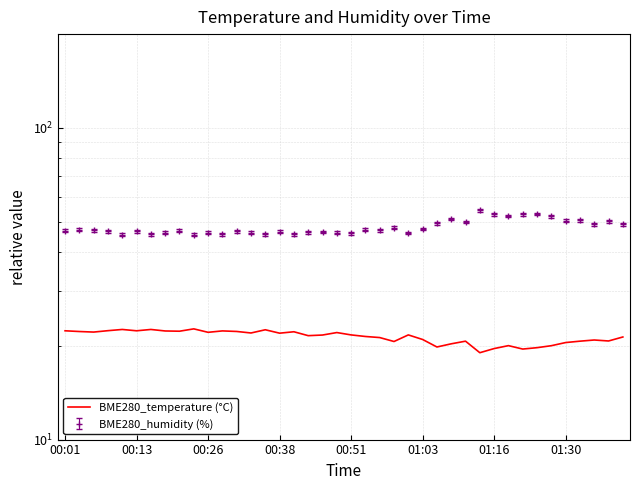

Approximately how many times larger is the value at 12 compared to 26?

1.1